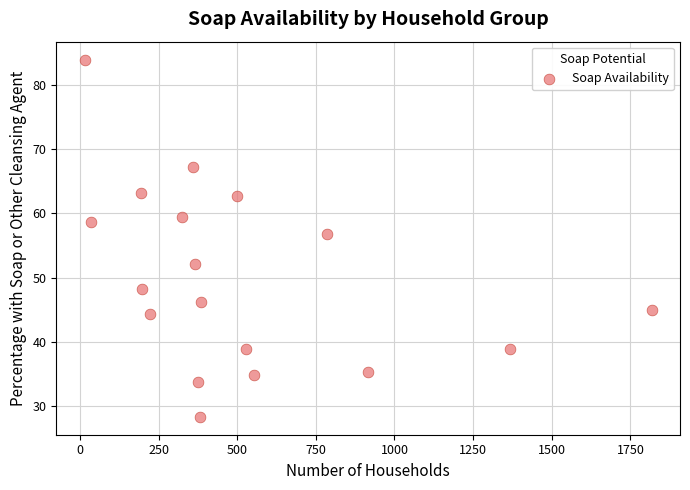

What is the range of X values (max minus min)?

1802.4